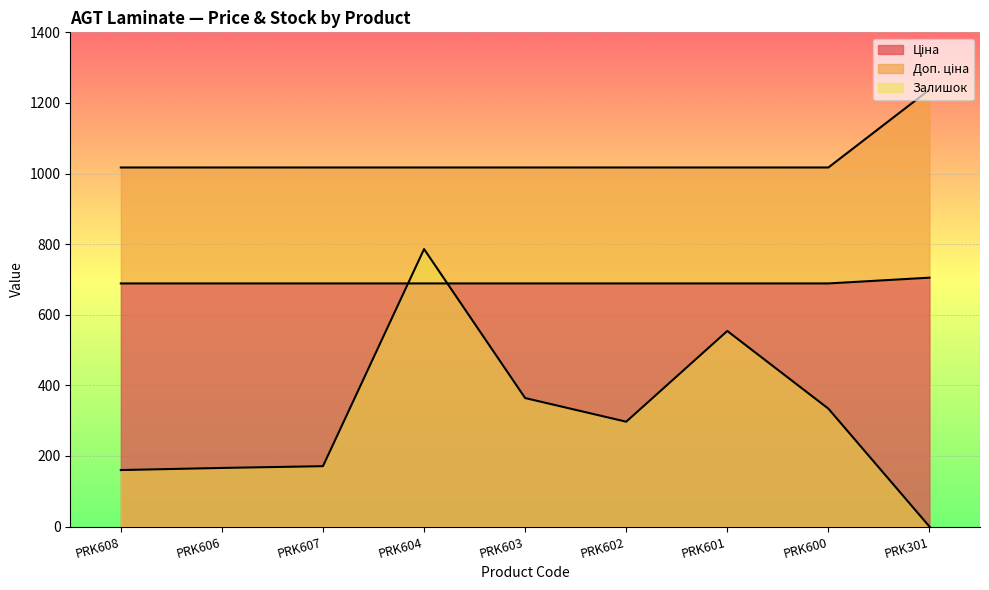

Rank the categories by Залишок value from highest to lowest.

PRK604, PRK601, PRK603, PRK600, PRK602, PRK607, PRK606, PRK608, PRK301